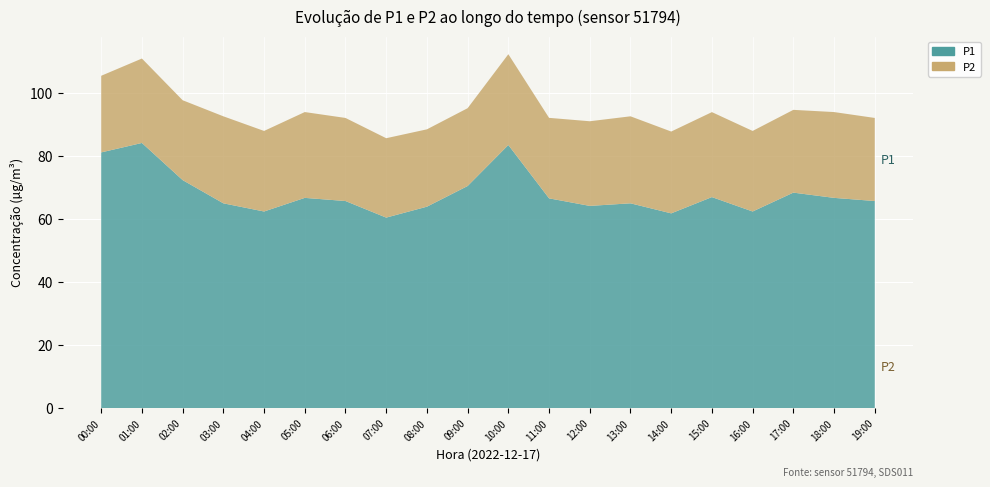

Reading left to right, extract all data points from this chart.

P1: 81.2	84.2	72.5	65.1	62.5	66.8	65.8	60.5	64.0	70.6	83.6	66.7	64.2	65.1	61.9	67.0	62.5	68.5	66.8	65.8
P2: 24.4	26.8	25.4	27.6	25.6	27.3	26.4	25.2	24.6	24.7	28.9	25.6	26.9	27.6	26.0	27.0	25.6	26.3	27.3	26.4